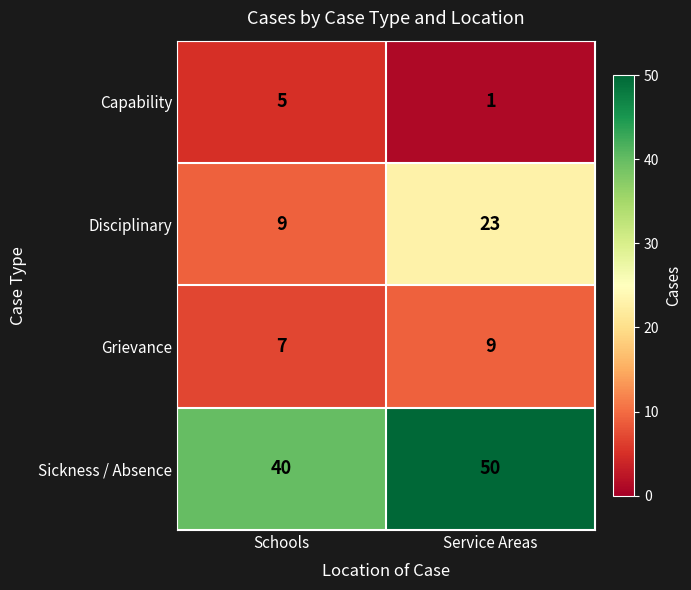

Reading left to right, extract all data points from this chart.

Capability: Schools=5	Service Areas=1
Disciplinary: Schools=9	Service Areas=23
Grievance: Schools=7	Service Areas=9
Sickness / Absence: Schools=40	Service Areas=50